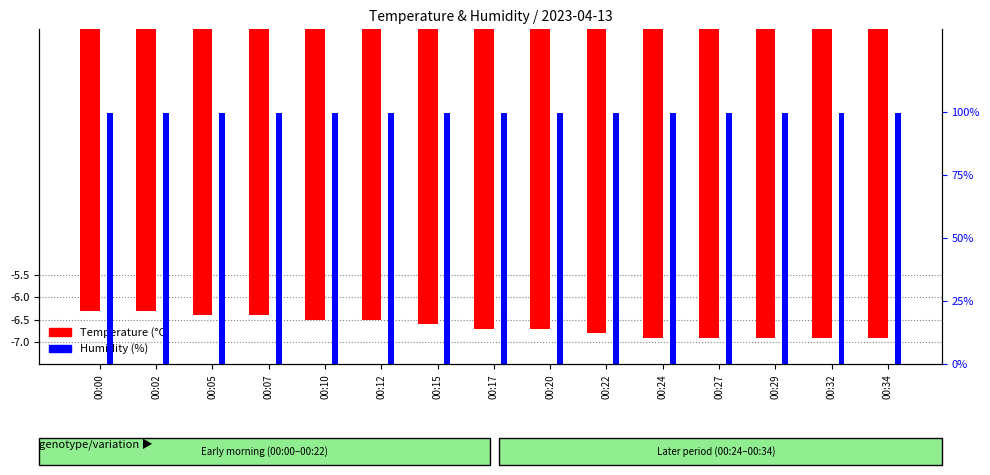

Where is Humidity (%) nearest to the value 99?

00:00